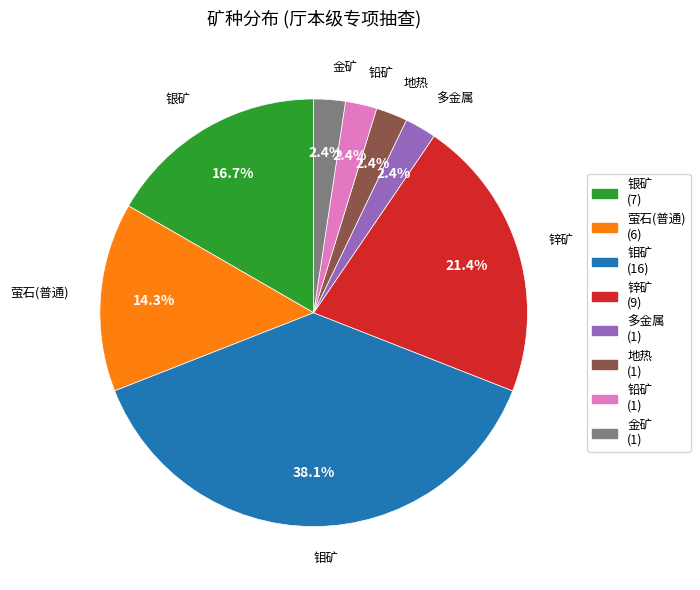

To the nearest percent, what percentage of the pie is 金矿?

2%